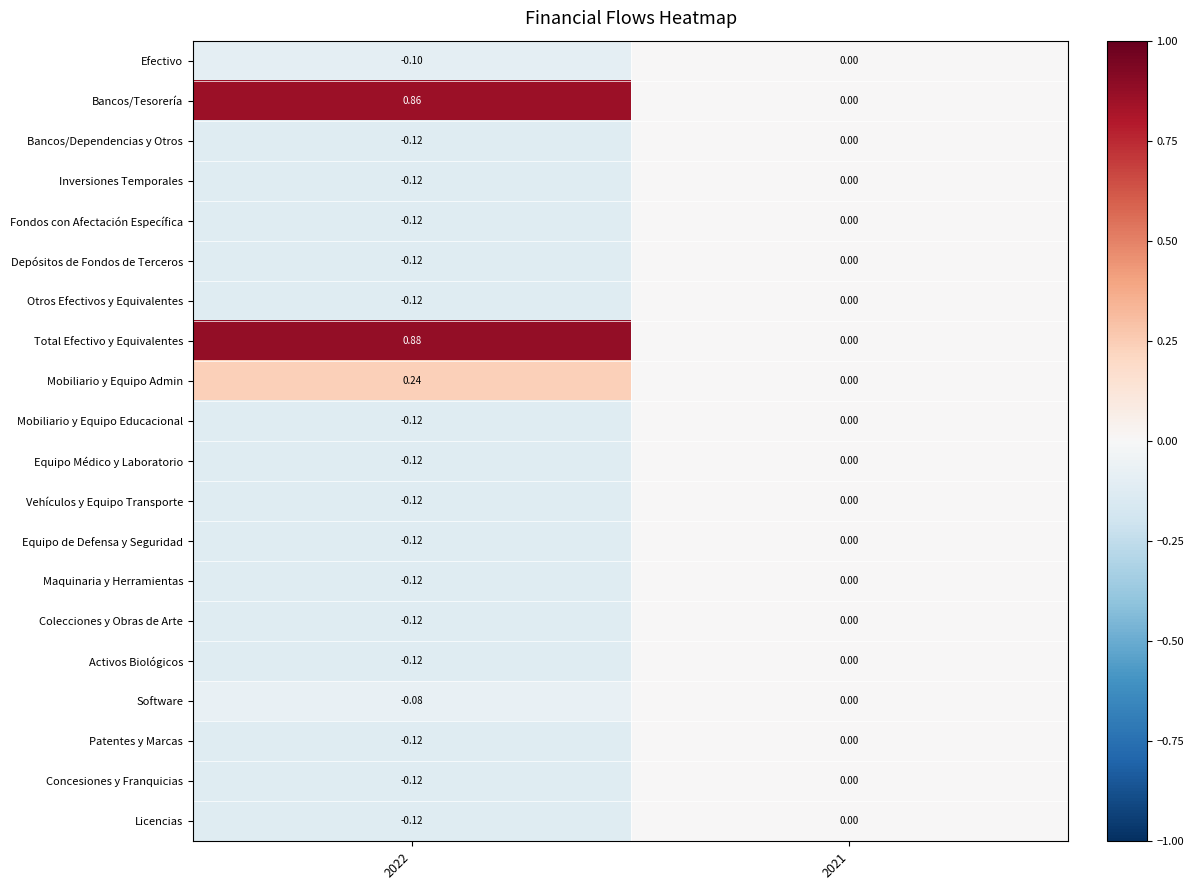

Which series has the widest spread of values?

Total Efectivo y Equivalentes